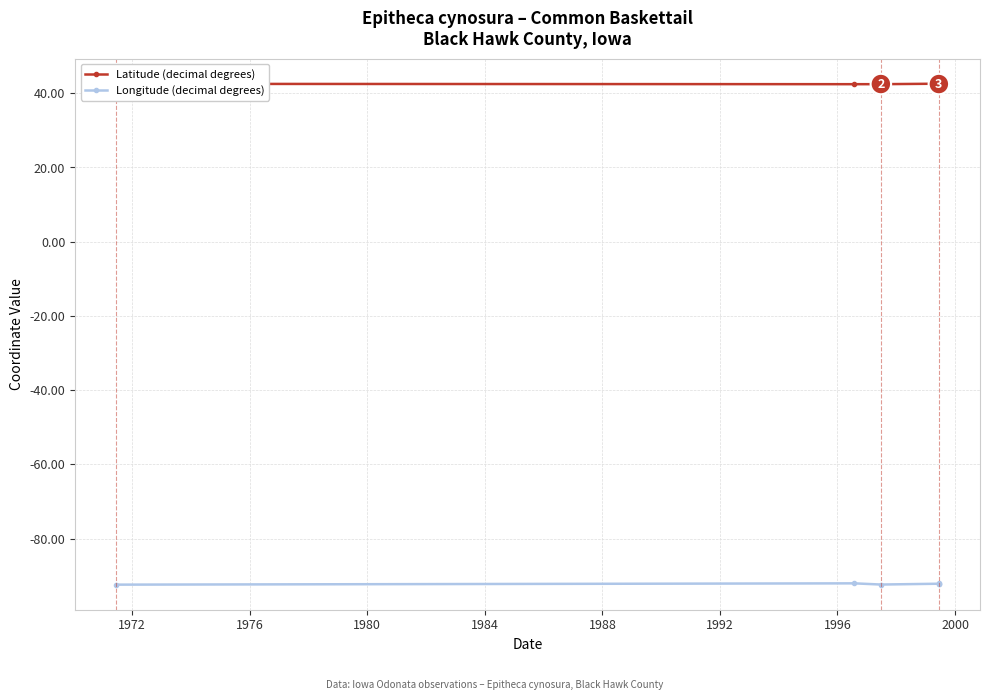

The value of Longitude (decimal degrees) at 1984 is -92.2. True or false?

True